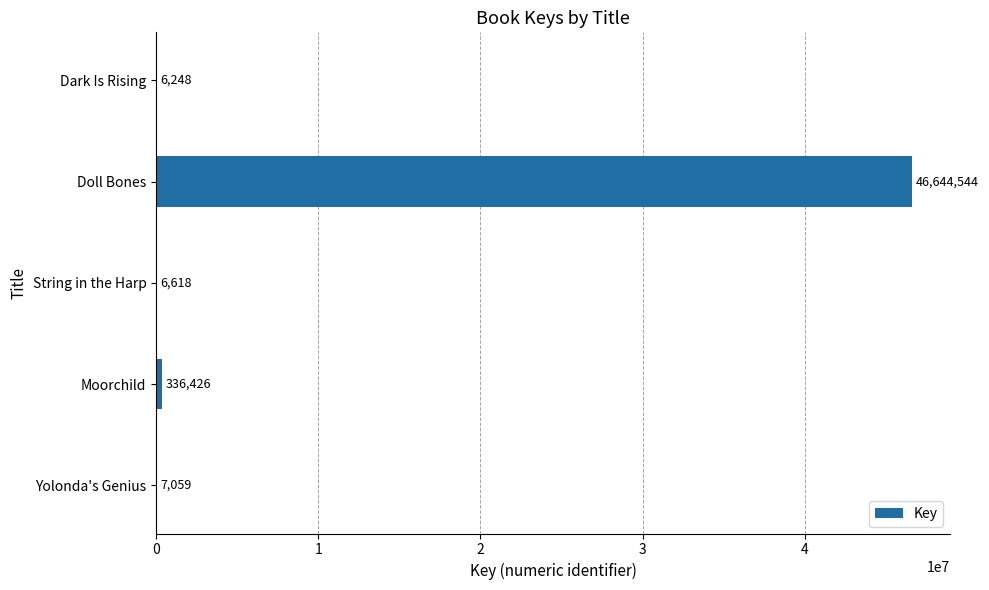

What is the maximum value shown in the chart?

46644544